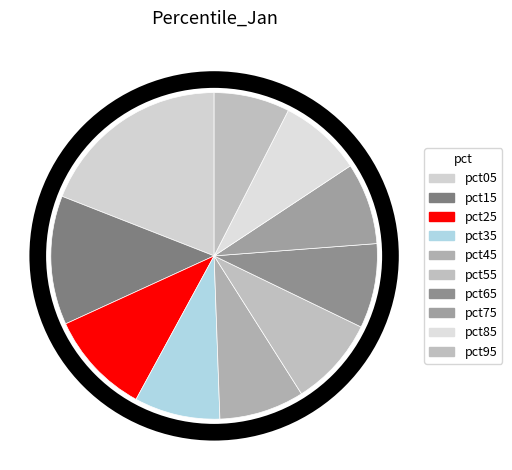

Which category has the smallest portion of the pie?

pct95